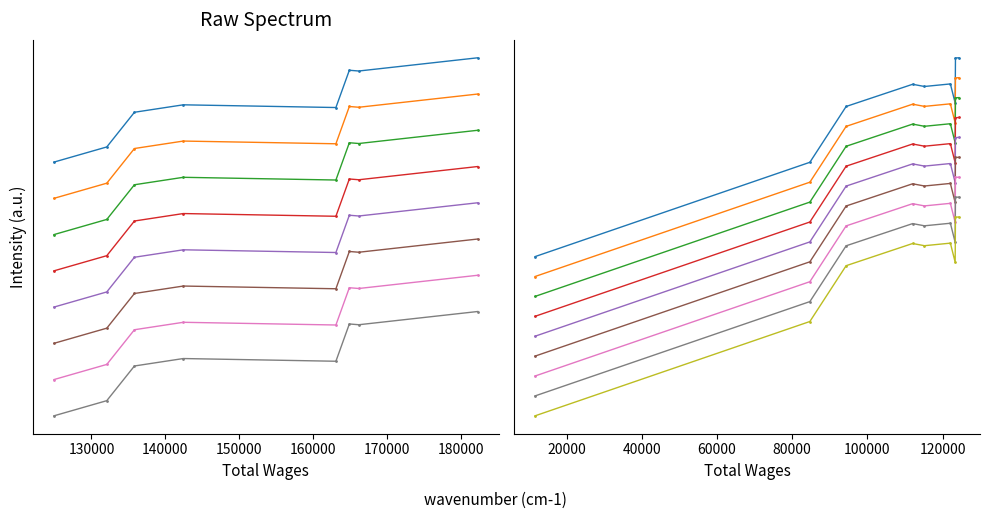

True or false: the data shows 27559 at 122043.0.

False